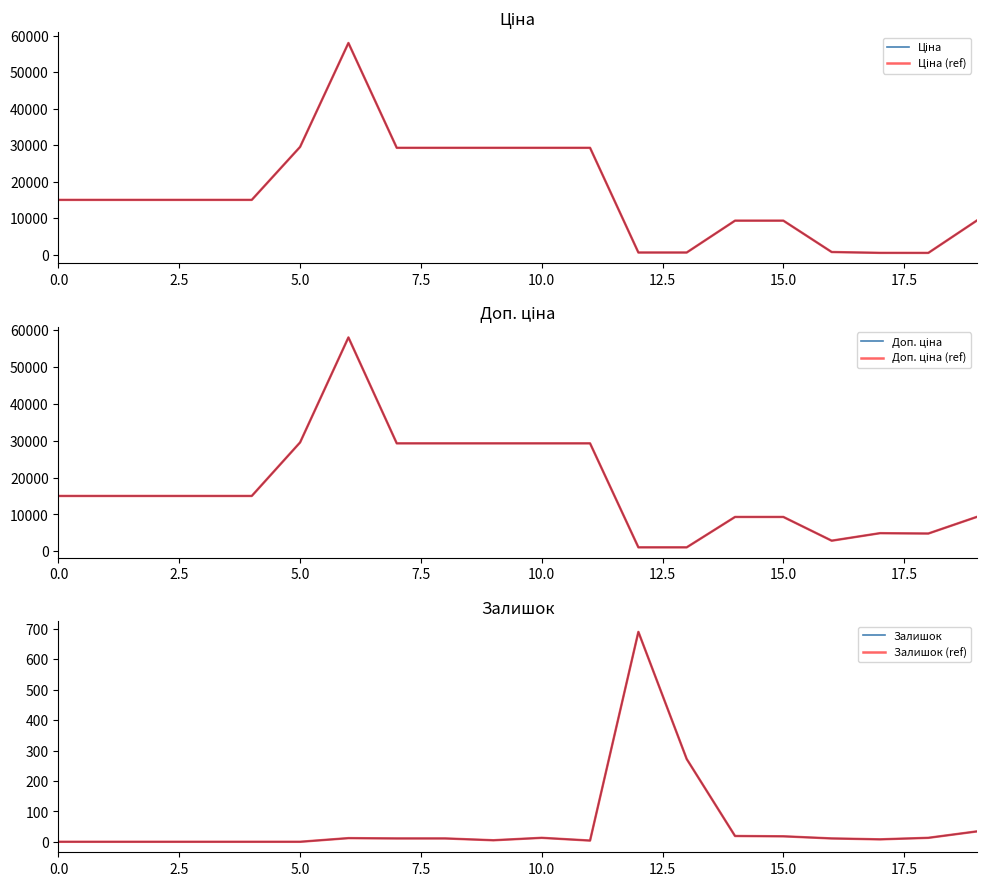

True or false: Доп. ціна (ref) and Ціна intersect in this chart.

False